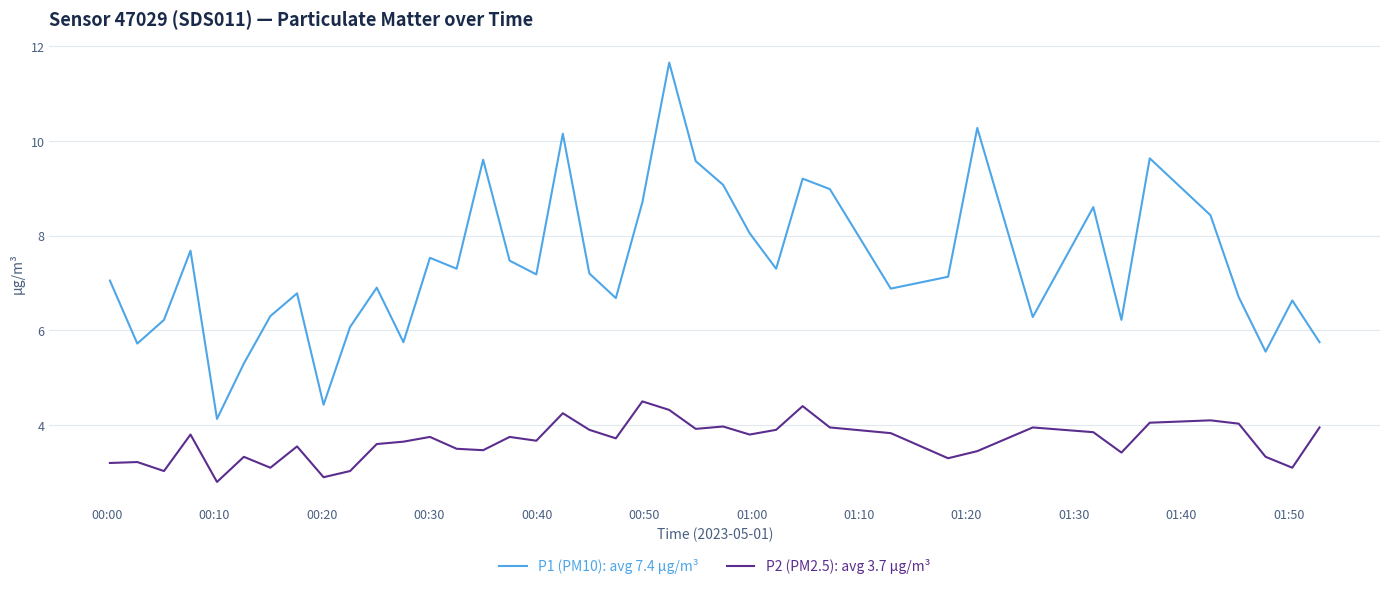

How many lines are shown in the chart?

2